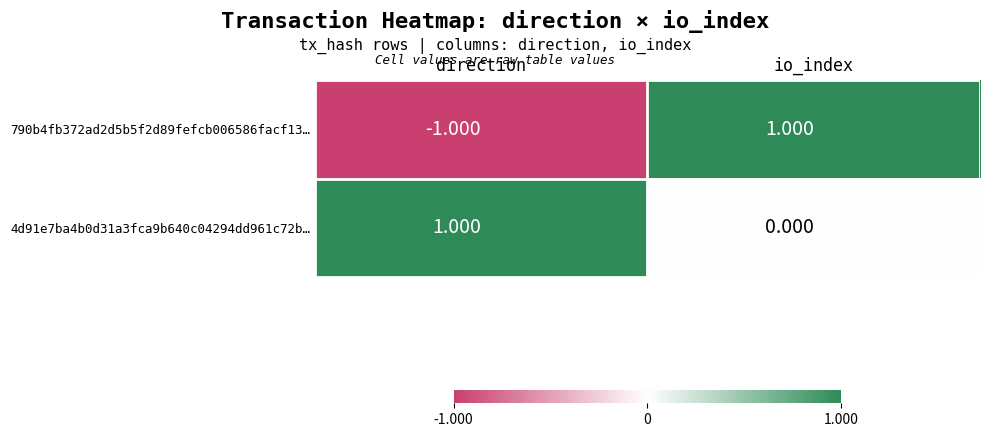

Rank the series at direction from lowest to highest value.

790b4fb372ad2d5b5f2d89fefcb006586facf13…, 4d91e7ba4b0d31a3fca9b640c04294dd961c72b…